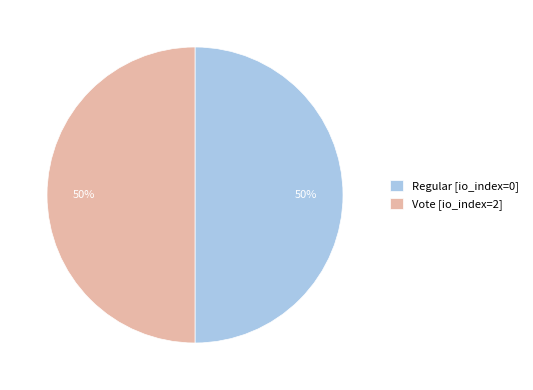

Approximately how many times larger is the value at Regular [io_index=0] compared to Vote [io_index=2]?

1.0